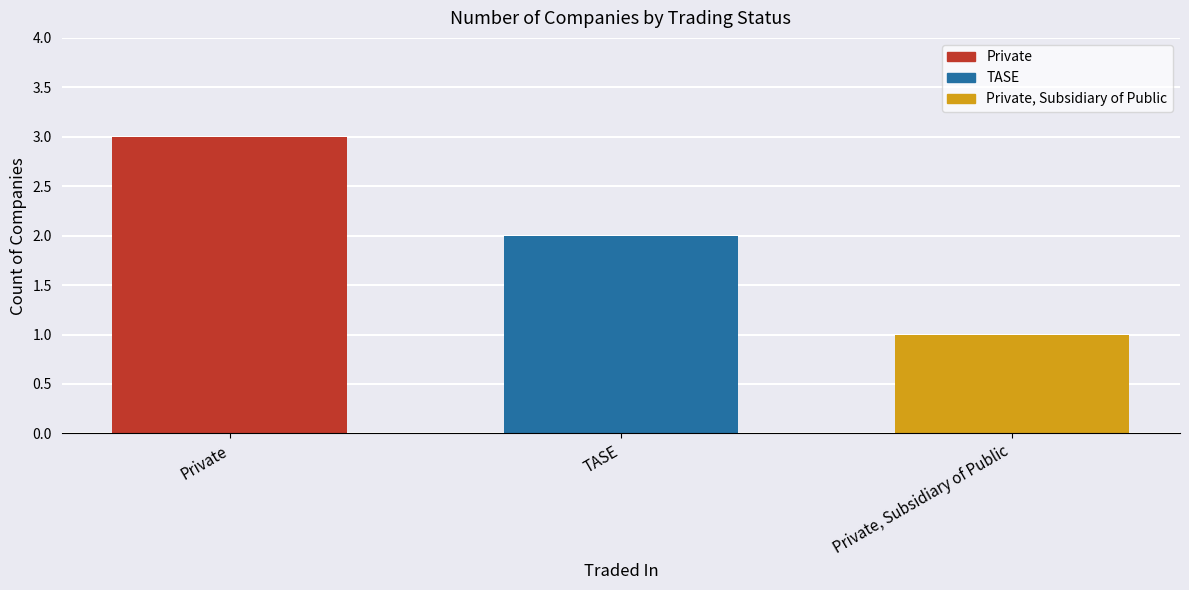

Is it true that the value at Private is 2?

False